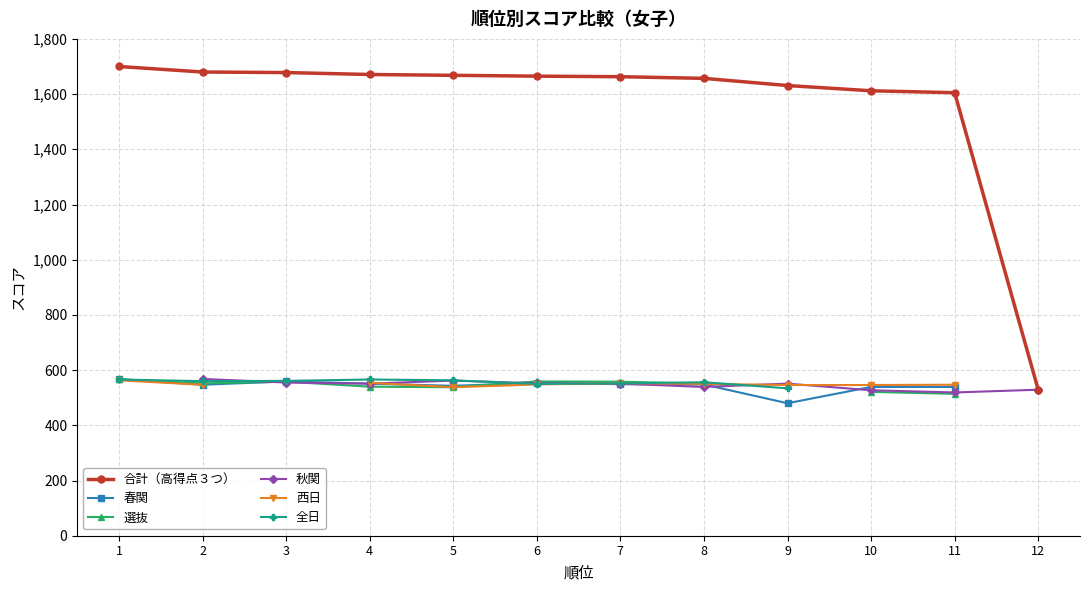

Which has a higher value, 1 or 2?

1